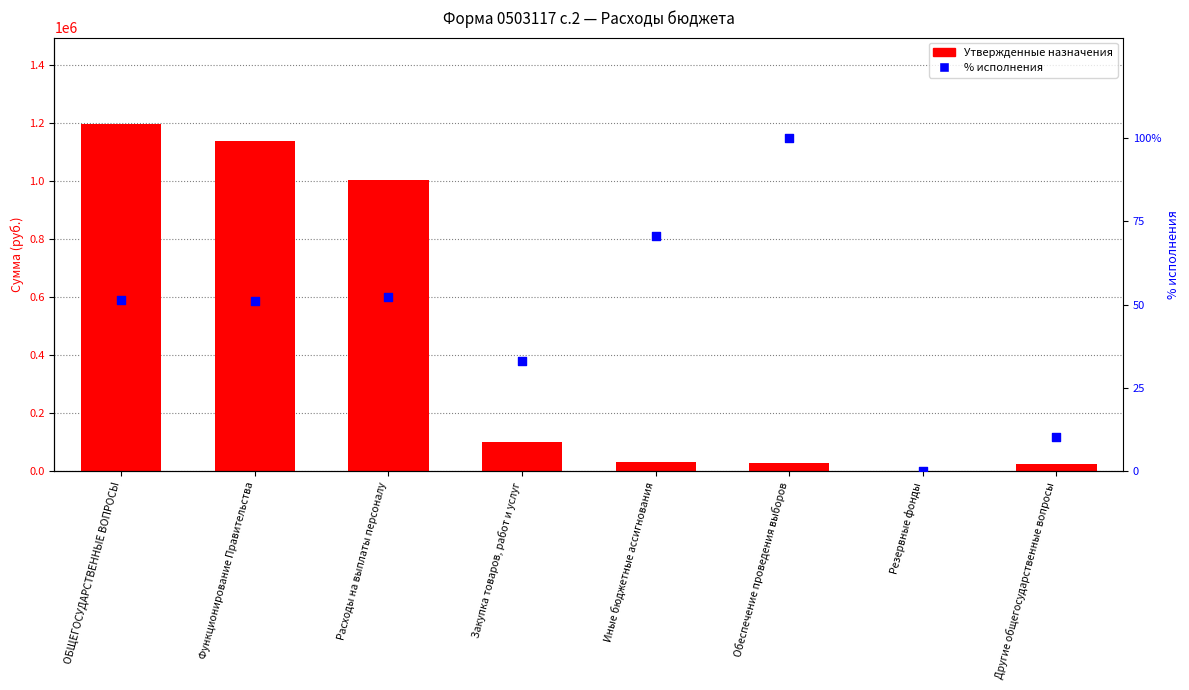

At which category is the sum across all series the highest?

ОБЩЕГОСУДАРСТВЕННЫЕ ВОПРОСЫ